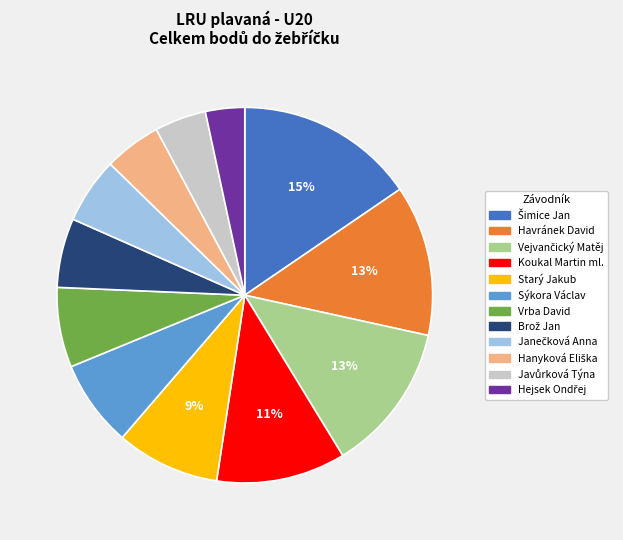

Is there a majority slice in this chart?

No